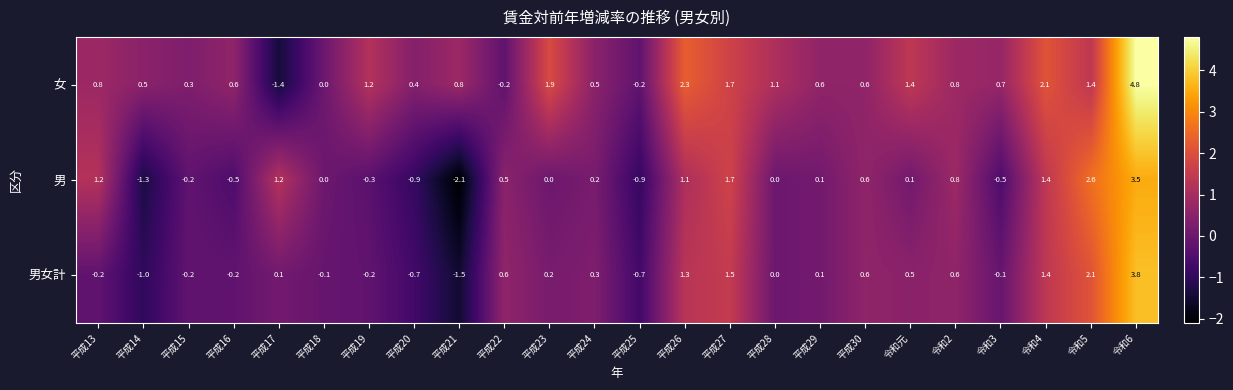

At which category does the chart reach its peak across all series?

令和6